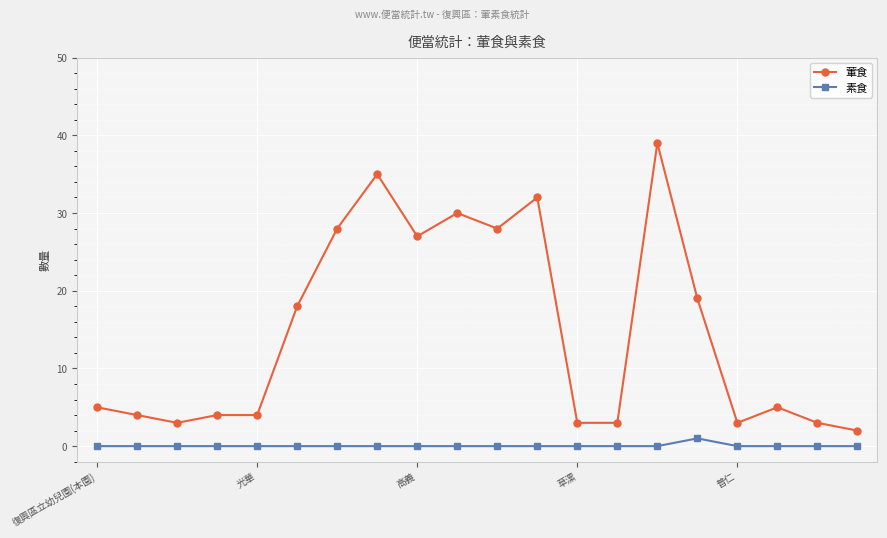

Which series has the widest spread of values?

葷食